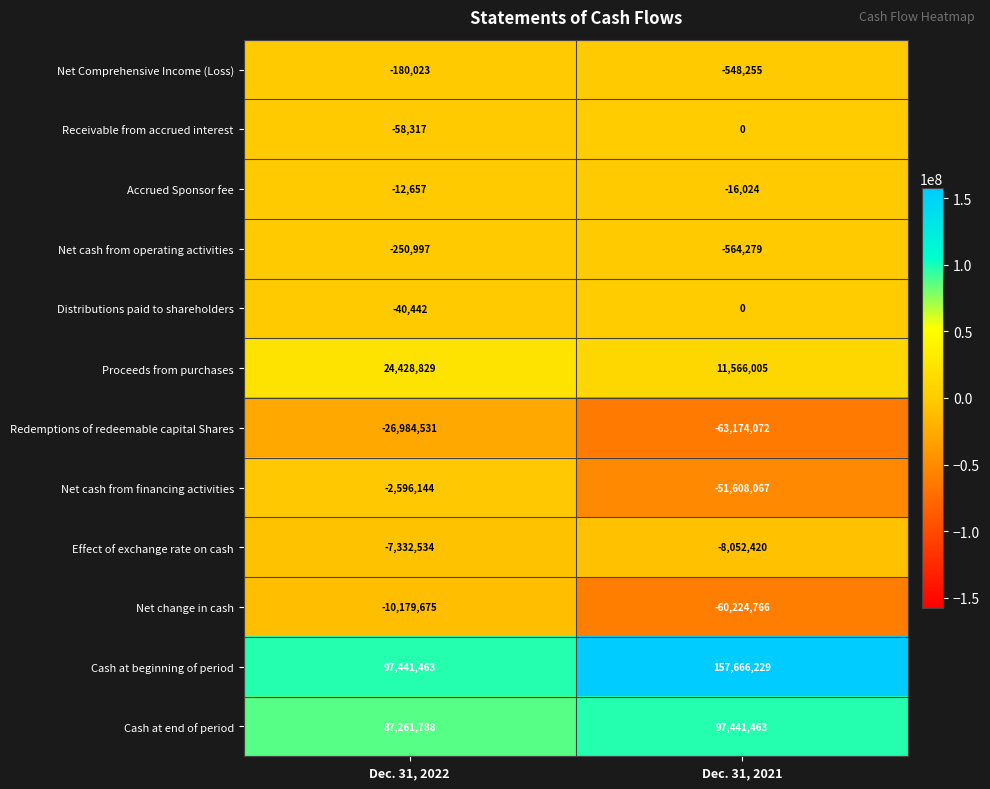

Count the number of categories in the chart.

2